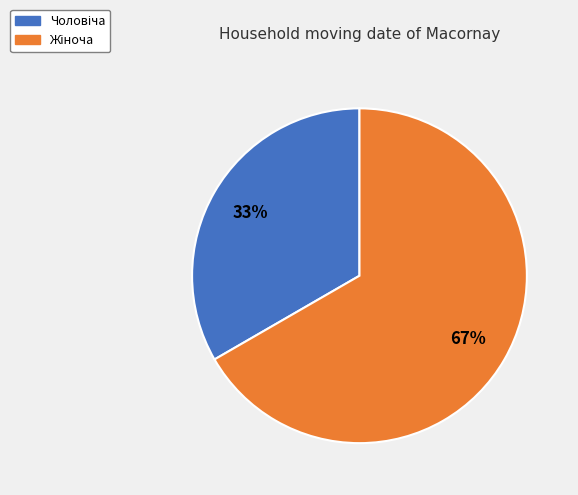

To the nearest percent, what is the average slice percentage?

50%